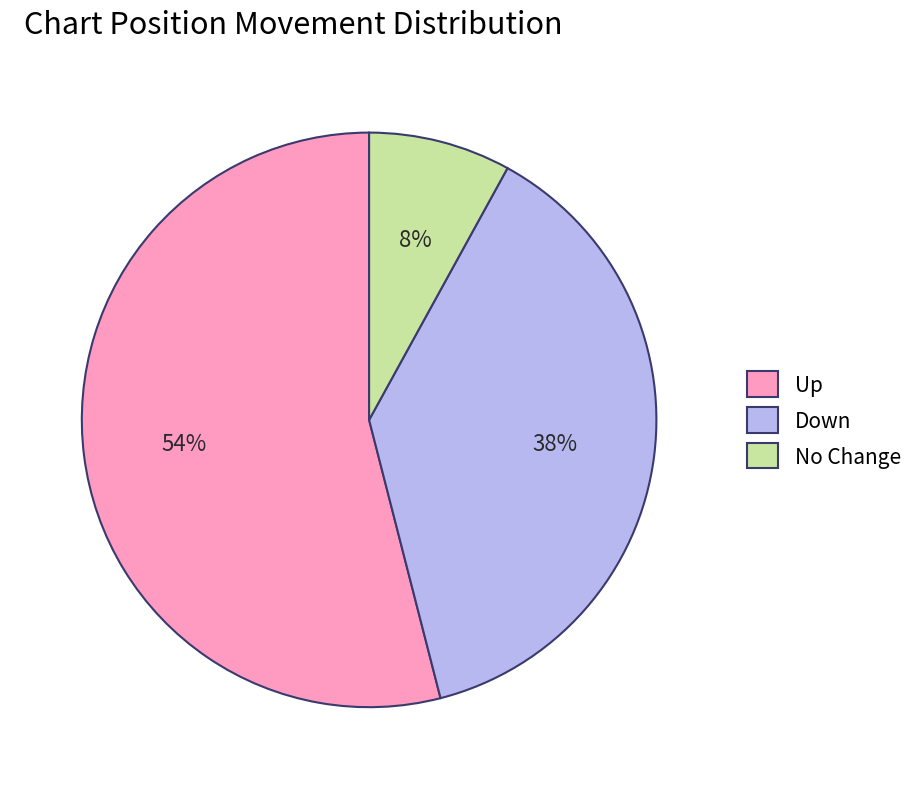

Which category has the biggest portion of the pie?

Up